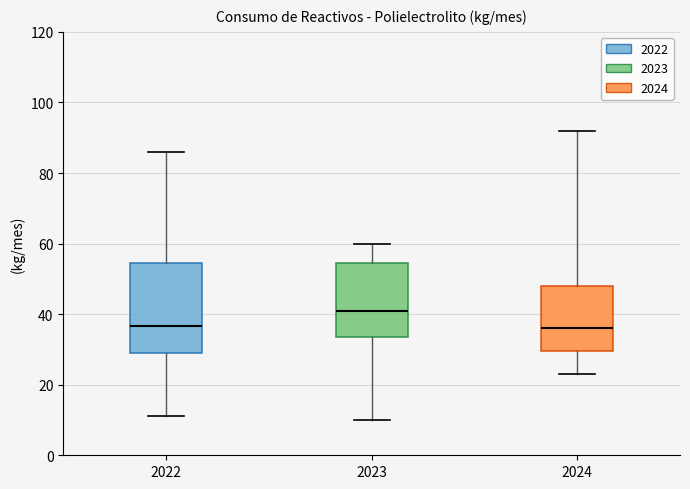

Comparing the boxes themselves (not the whiskers), which one is the tallest?

2022